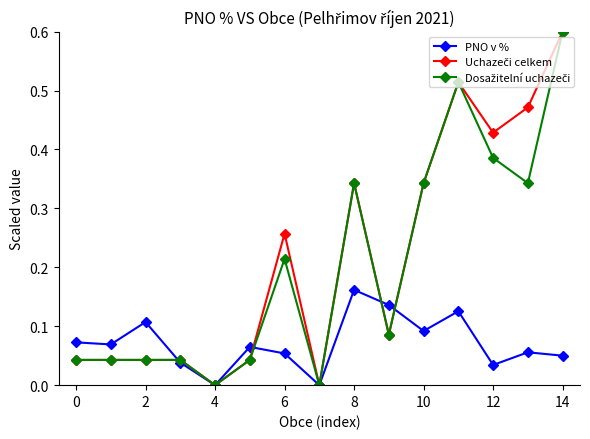

What is the greatest value displayed?

0.6